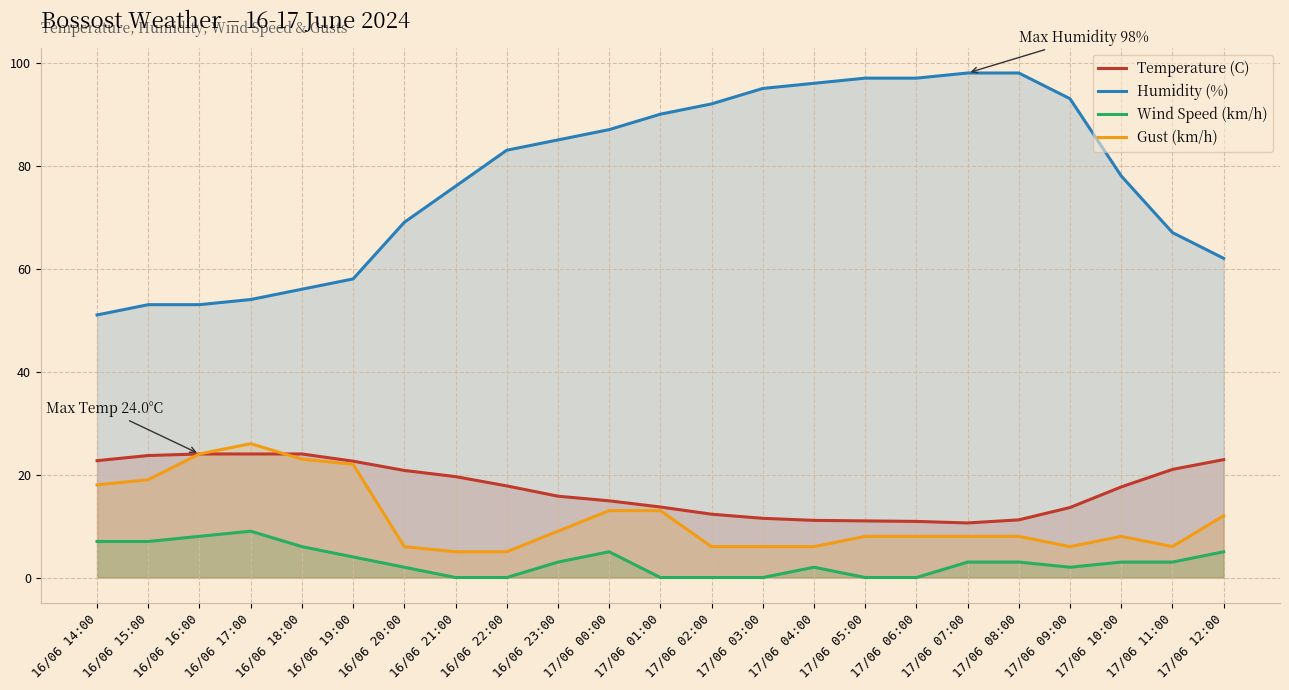

What is the label of the 15th point from the left?

17/06 04:00